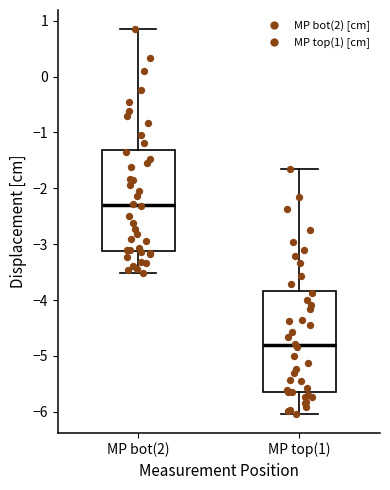

Reading left to right, read every box against the y-axis: the position of its median line, the range the box covers, and the ends of its whiskers. The values are not printed on the chart, so give them approximately, as read against the axis.

MP bot(2): median -2.3, box -3.1 to -1.3, whiskers -3.5 to 0.8
MP top(1): median -4.8, box -5.6 to -3.8, whiskers -6.0 to -1.7